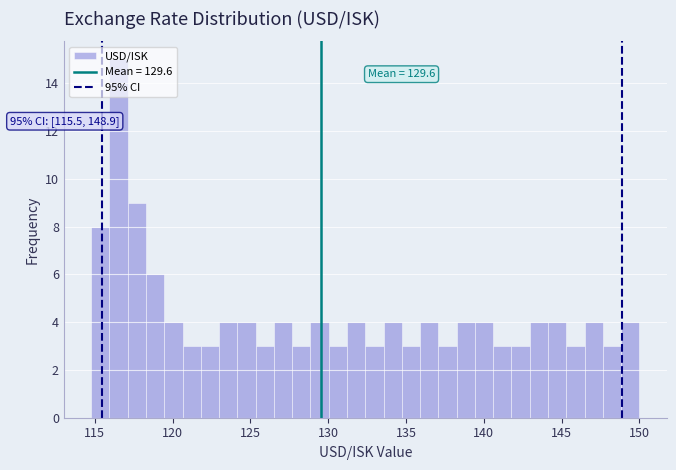

Around what value on the x-axis is the tallest bar? Give the approximate position of its centre, as read against the axis.

116.5